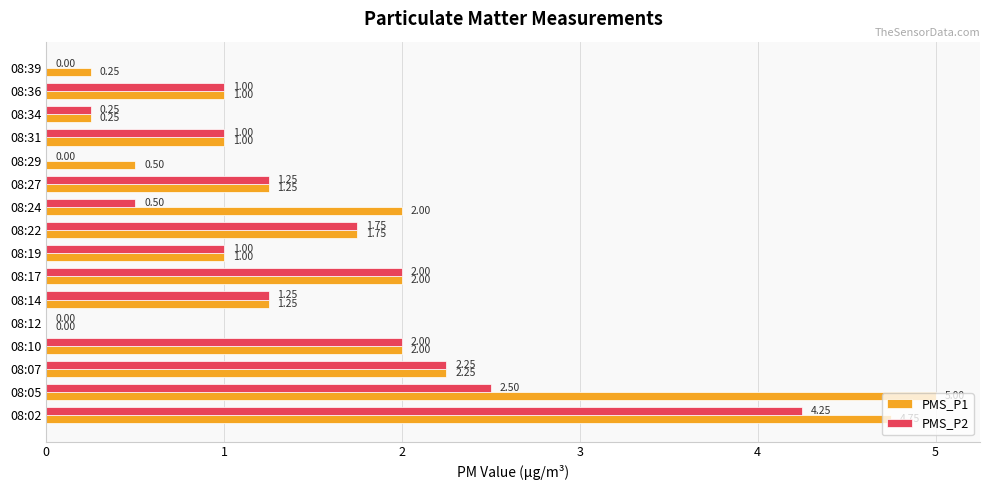

Is the value of PMS_P1 at 08:05 greater than the value of PMS_P2 at 08:10?

Yes